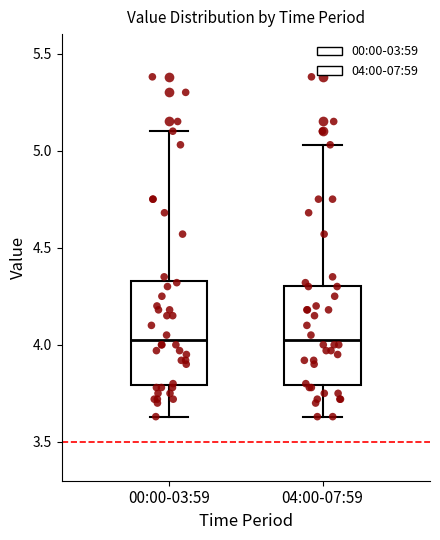

Where does the lower whisker of the box for 04:00-07:59 end on the y-axis? The values are not printed on the chart, so give them approximately, as read against the axis.

3.65